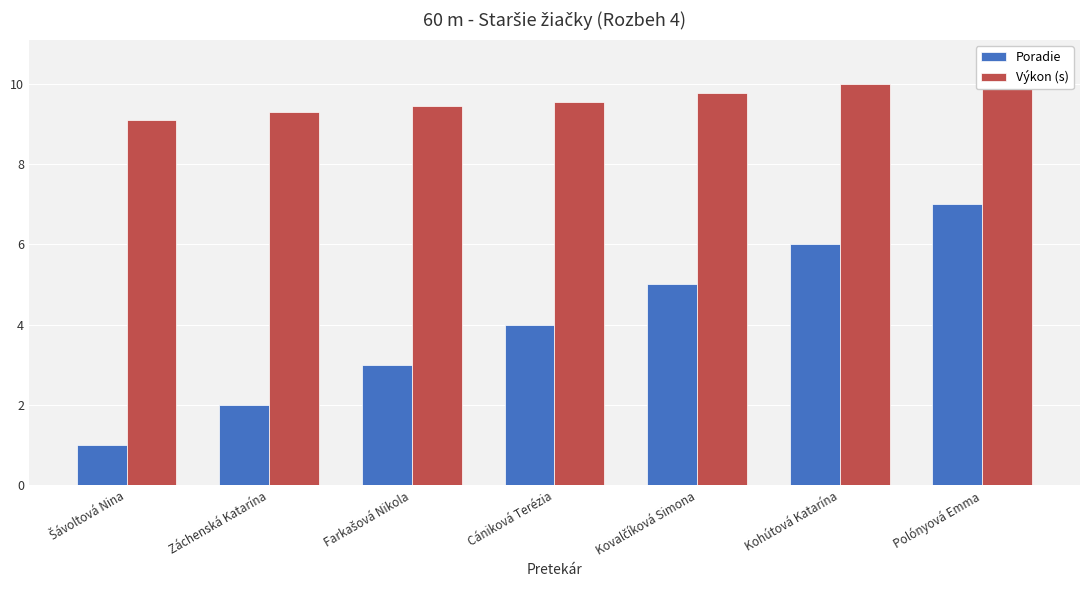

Reading right to left, transcribe all the data shown in this chart.

Poradie: Polónyová Emma=7.0	Kohútová Katarína=6.0	Kovalčíková Simona=5.0	Cániková Terézia=4.0	Farkašová Nikola=3.0	Záchenská Katarína=2.0	Šávoltová Nina=1.0
Výkon (s): Polónyová Emma=10.6	Kohútová Katarína=10.0	Kovalčíková Simona=9.8	Cániková Terézia=9.6	Farkašová Nikola=9.4	Záchenská Katarína=9.3	Šávoltová Nina=9.1